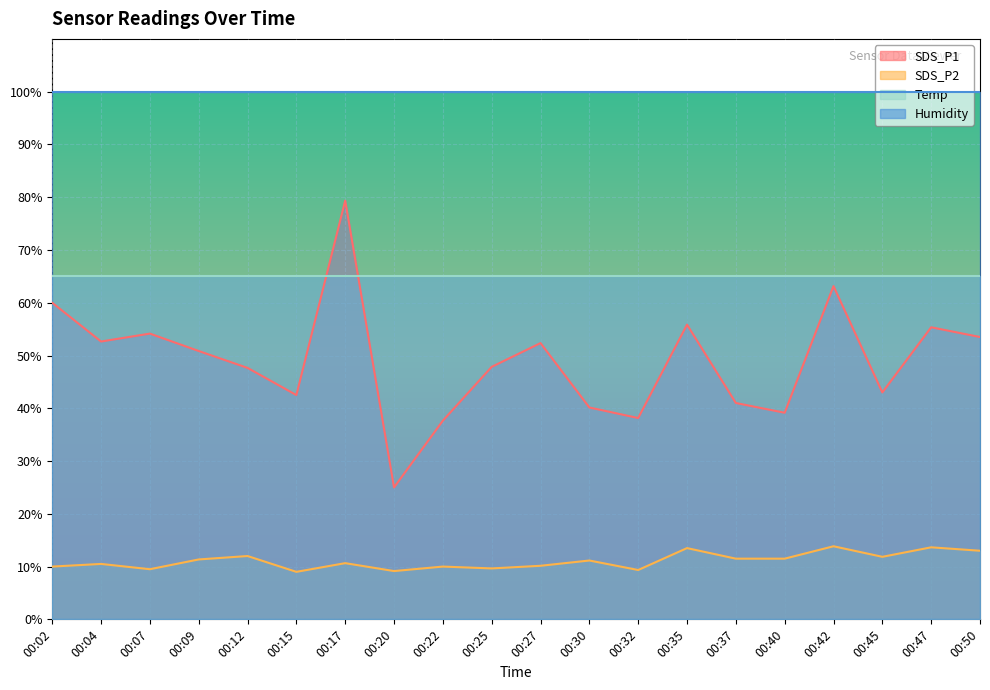

How many data points in SDS_P1 are above 50?

10